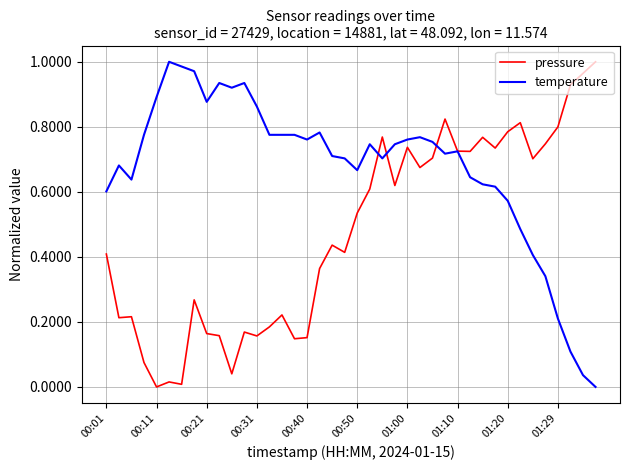

Rank the series by their average value, from highest to lowest.

temperature, pressure